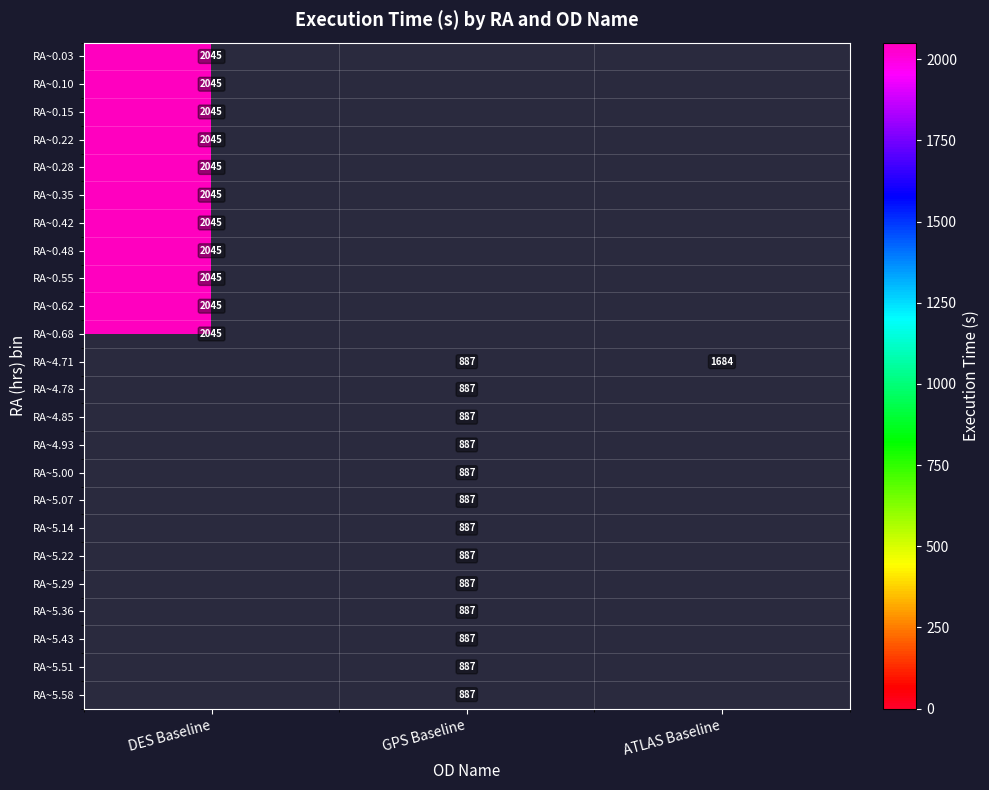

The value of RA~5.43 at GPS Baseline is 1541. True or false?

False